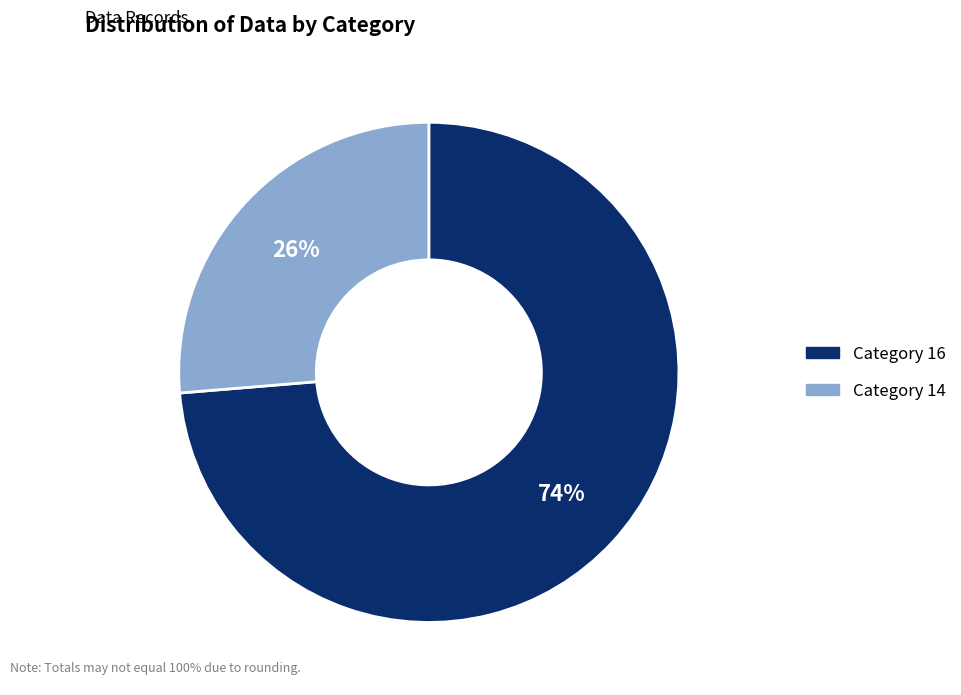

To the nearest percent, what is the average slice percentage?

50%